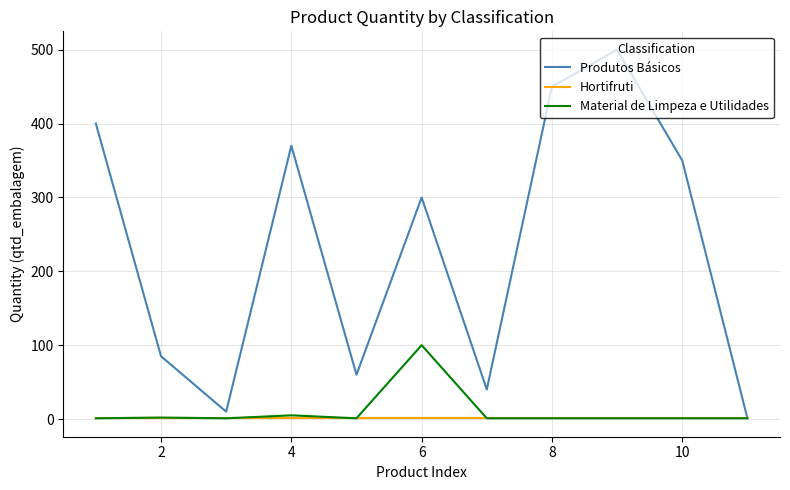

Which series has the largest total across all categories?

Produtos Básicos